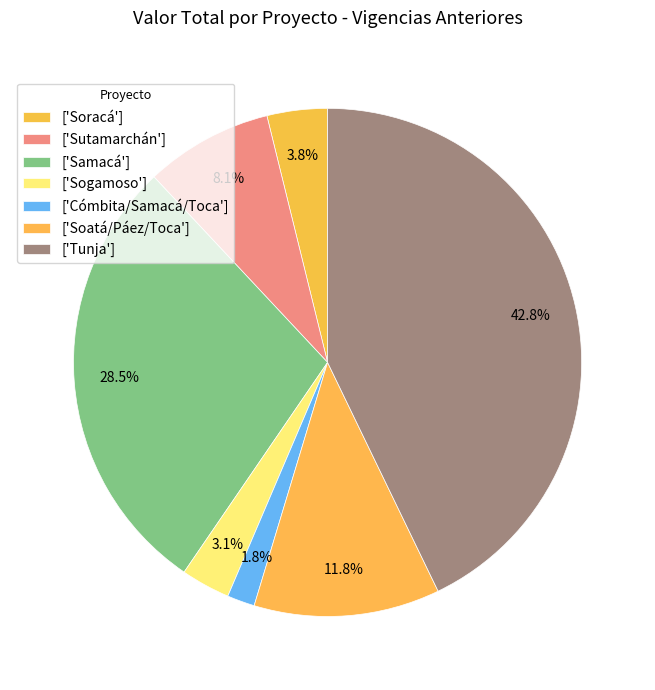

To the nearest percent, what is the average slice percentage?

14%